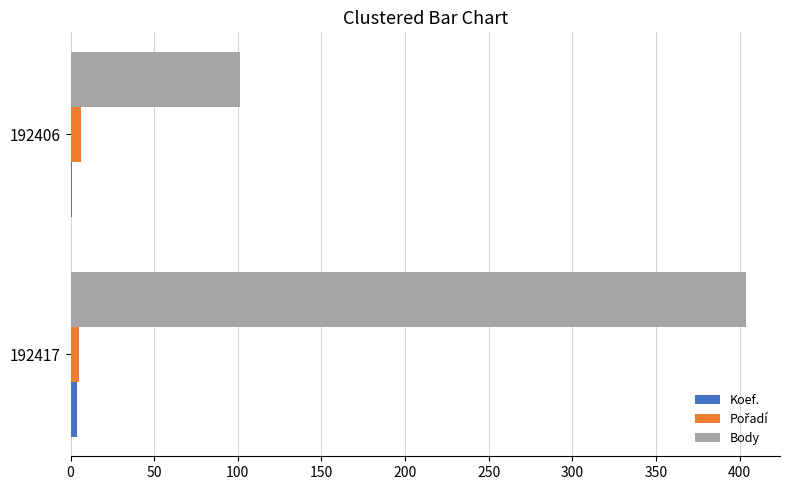

At which category does the chart reach its peak across all series?

192417